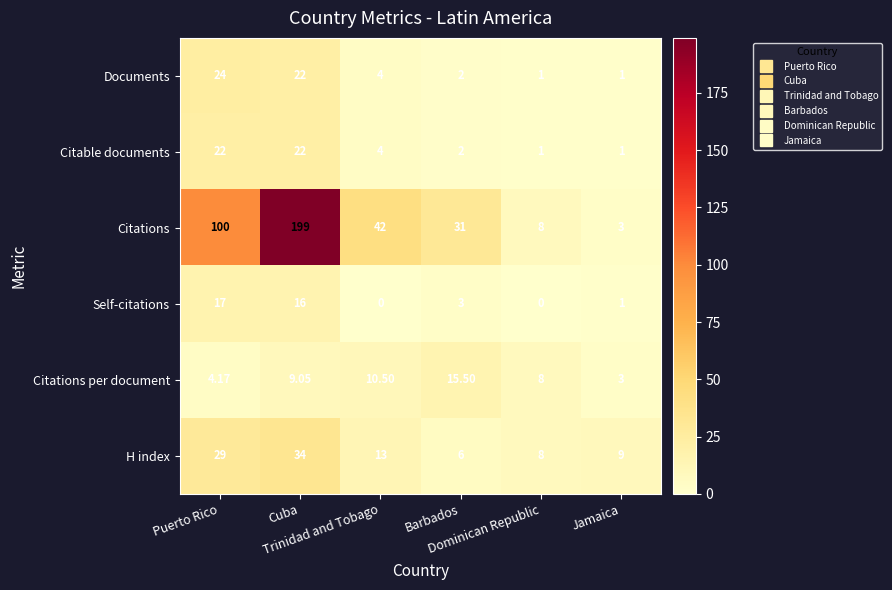

Which series has the largest total across all categories?

Citations